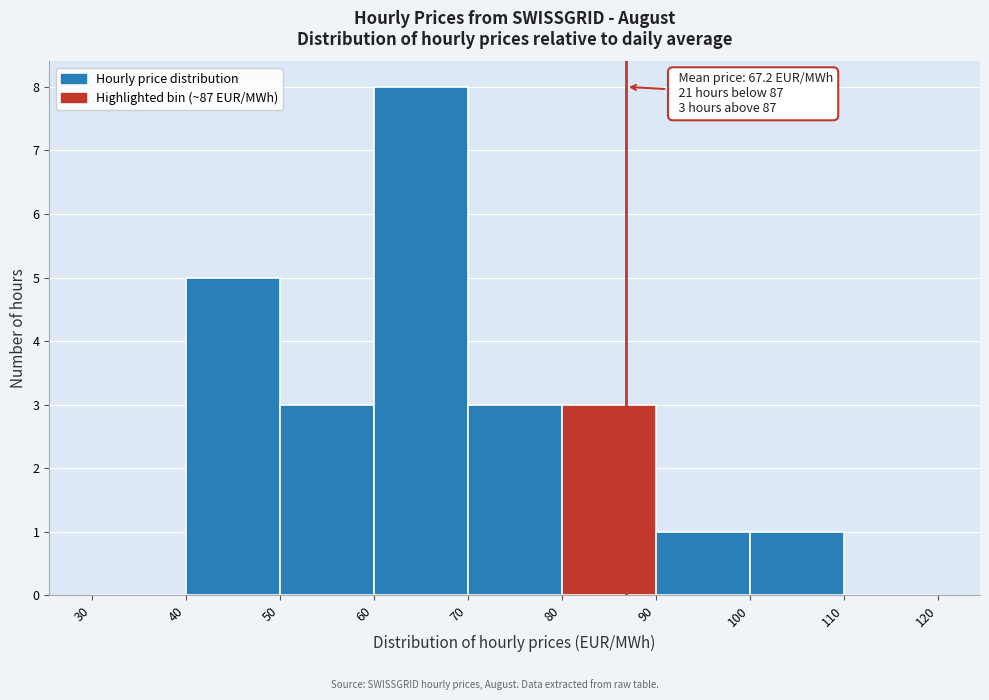

Which range on the x-axis has the tallest bar?

60 to 70